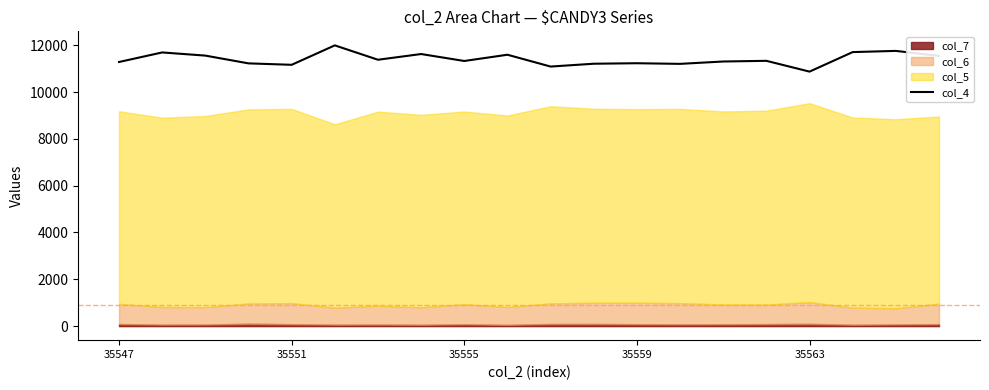

How many points are lower than both their immediate neighbors (excluding endpoints)?

6